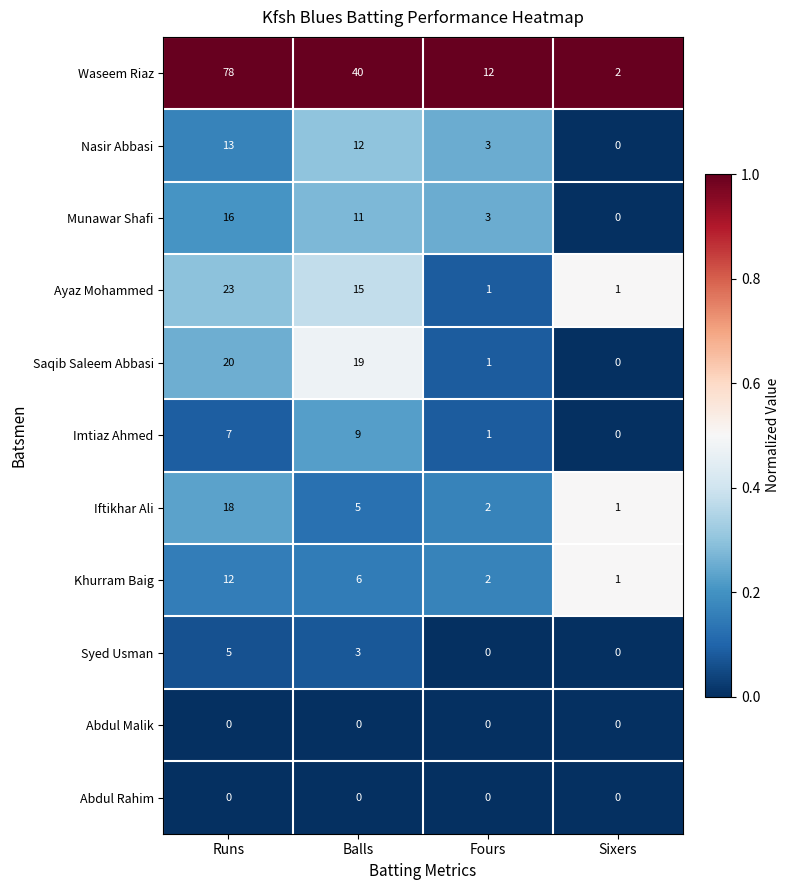

Rank the categories by Munawar Shafi value from highest to lowest.

Runs, Balls, Fours, Sixers